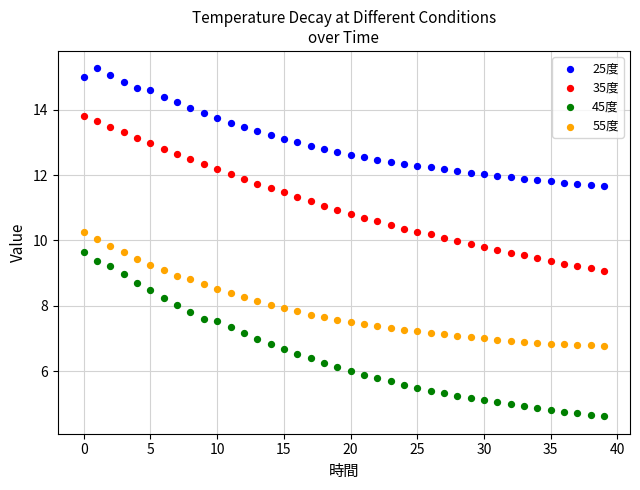

Which series has the widest spread of Y values?

45度